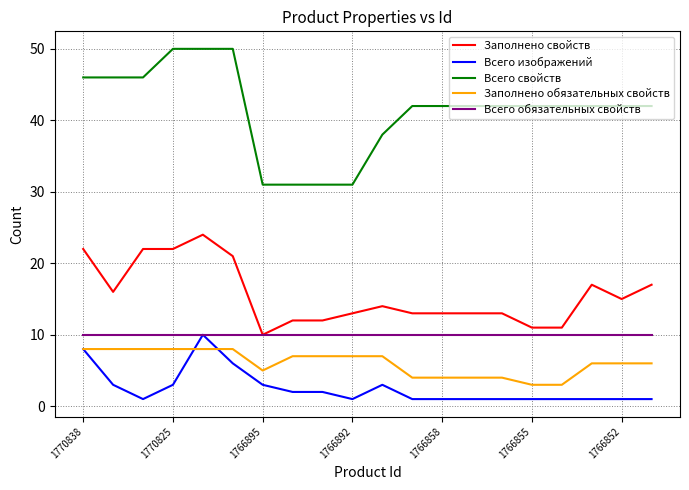

Which series has the largest range (max minus min)?

Всего свойств